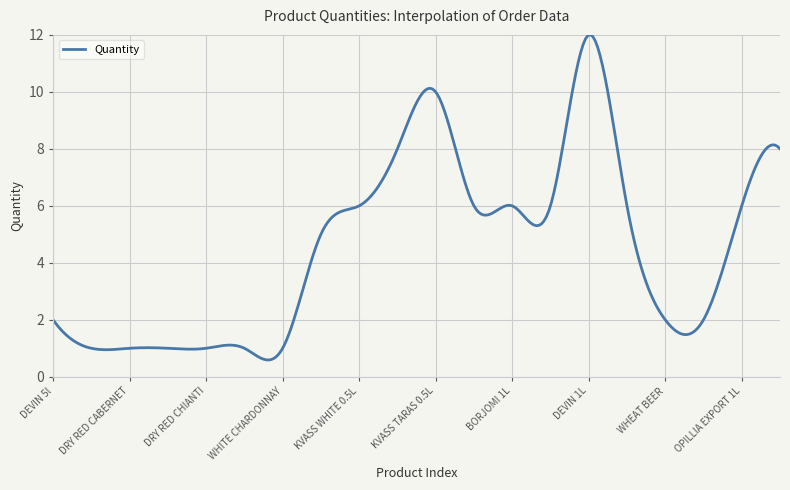

What is the maximum value shown in the chart?

12.0